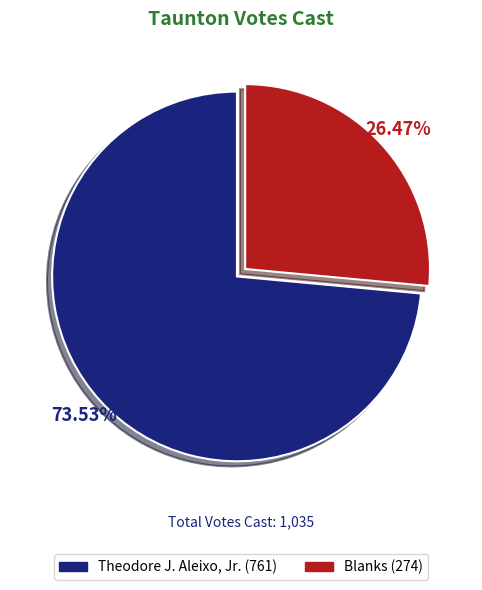

To the nearest percent, what is the average slice percentage?

50%